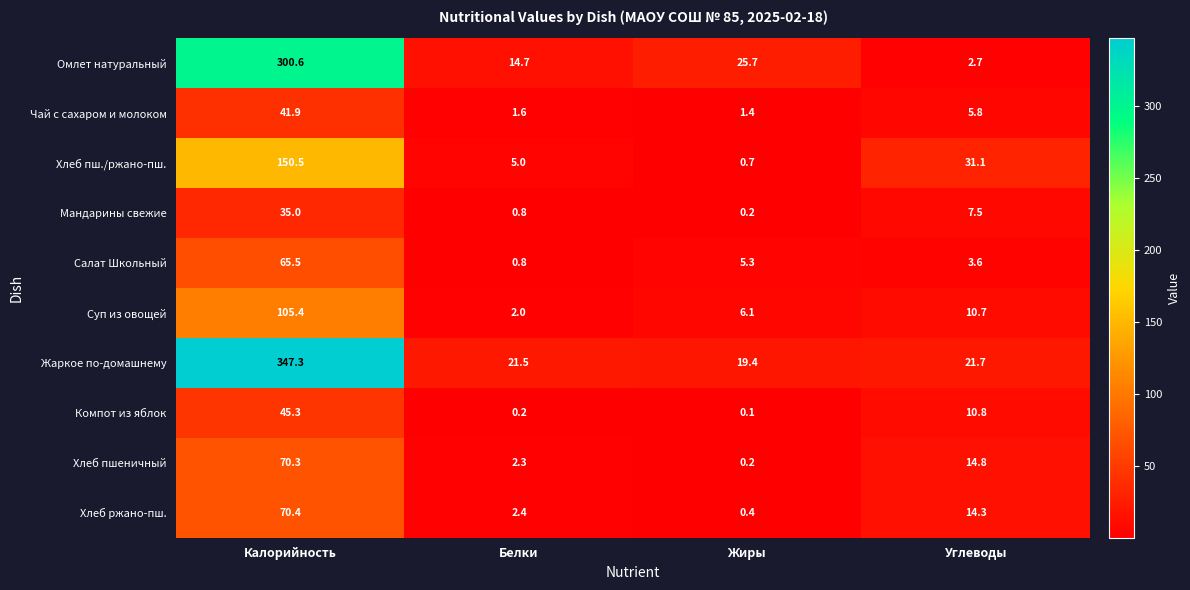

What value does the Хлеб пшеничный series have at Белки?

2.3